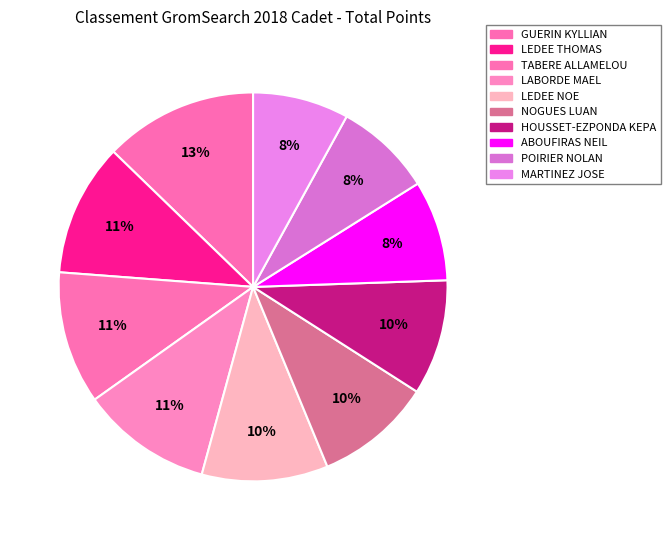

How many segments does this pie chart have?

10